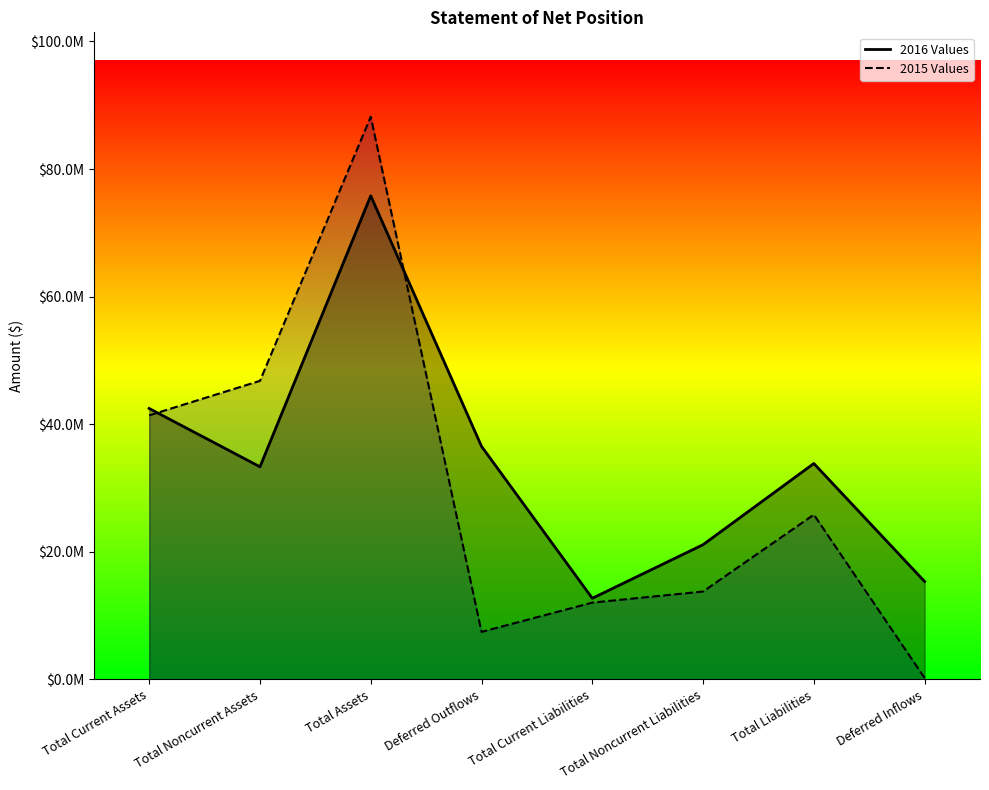

At which category is the sum across all series the highest?

Total Assets